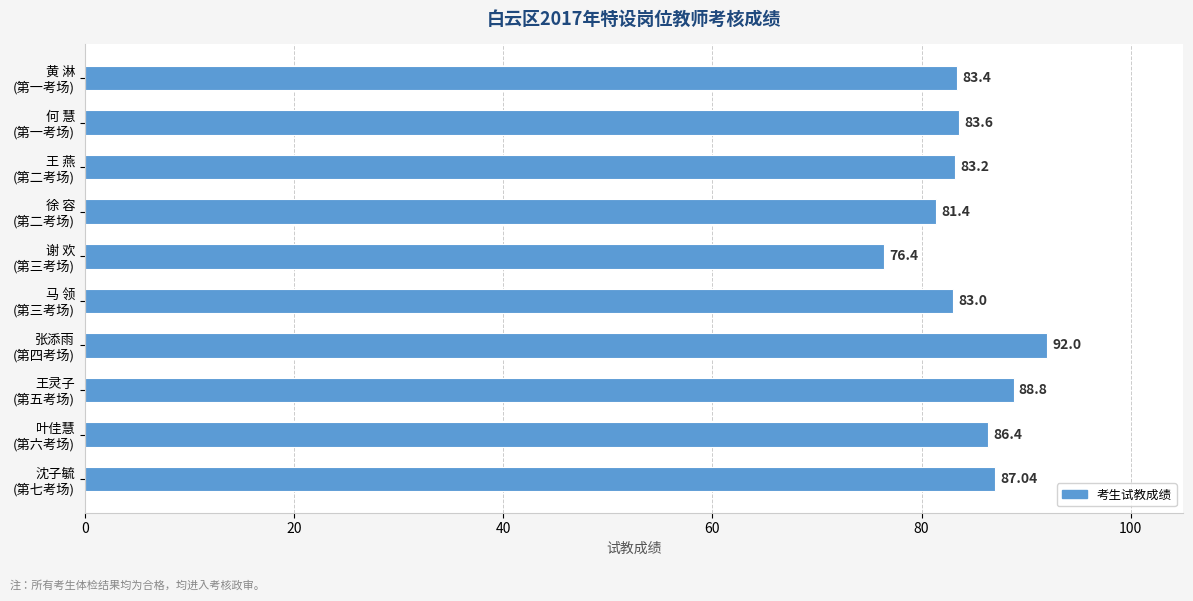

What is the sum of all values?

845.2